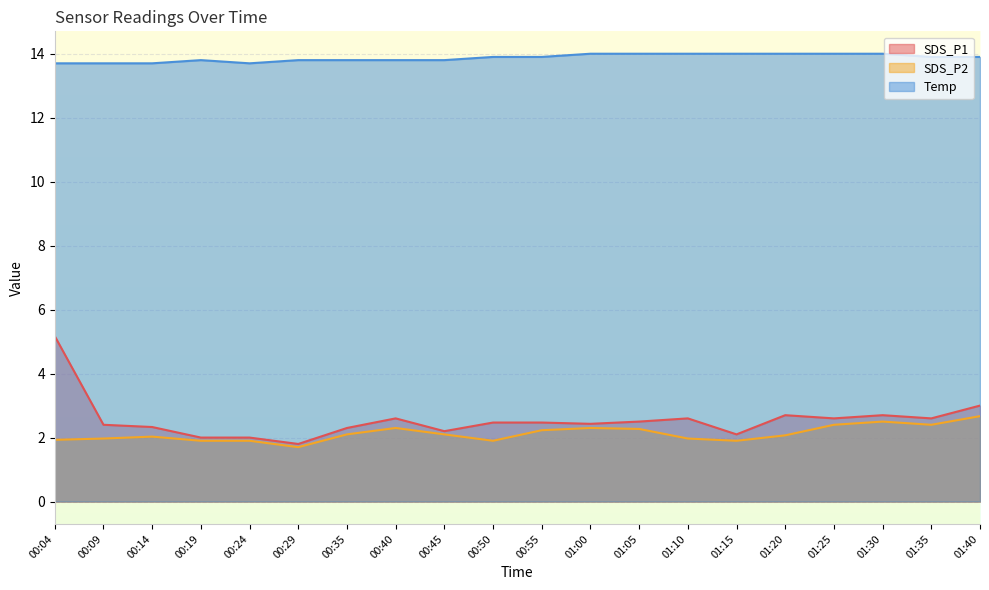

How many lines are shown in the chart?

3